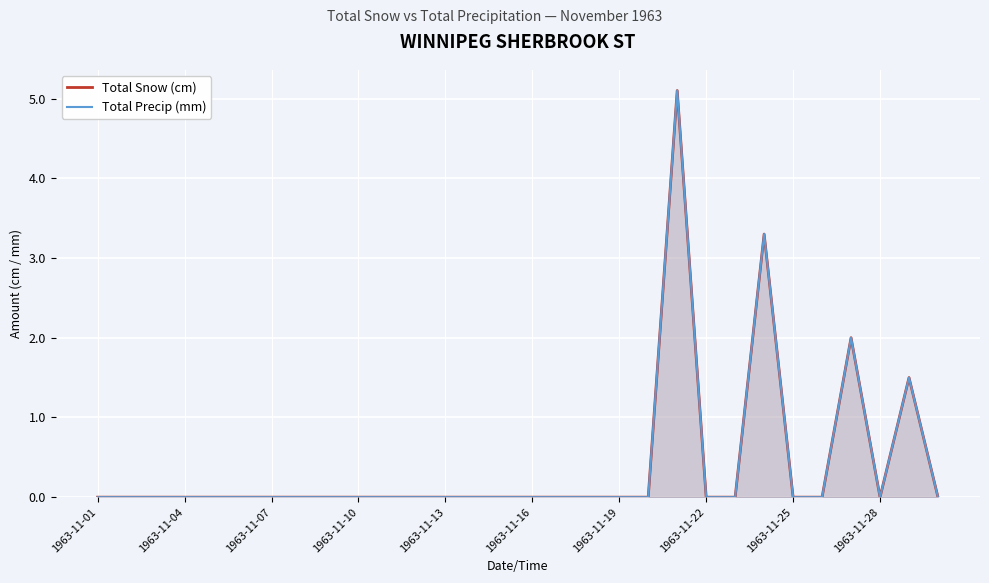

True or false: Total Precip (mm) and Total Snow (cm) cross at least once.

False